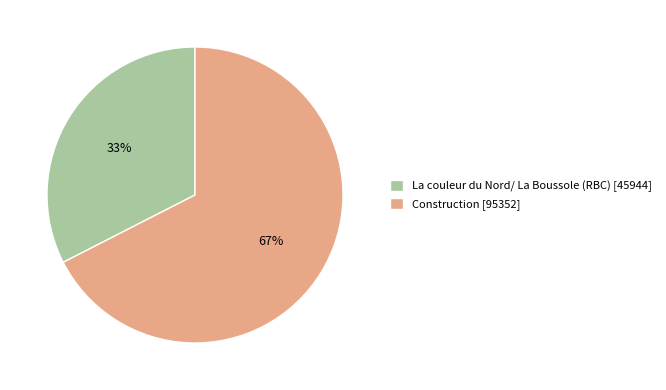

Is it true that Construction is 57% of the pie?

False